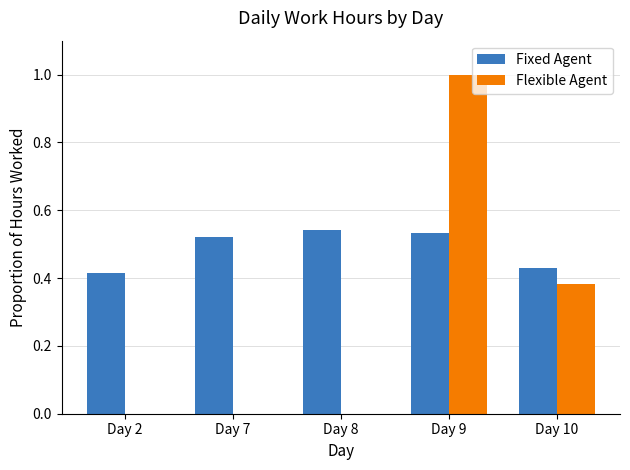

The Flexible Agent series shows 0.0 at Day 8. True or false?

True